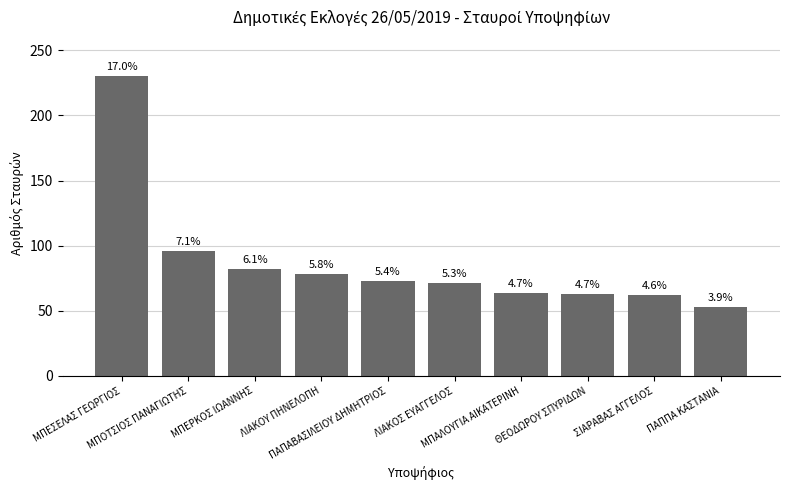

Is it true that the value at ΛΙΑΚΟΥ ΠΗΝΕΛΟΠΗ is 78?

True